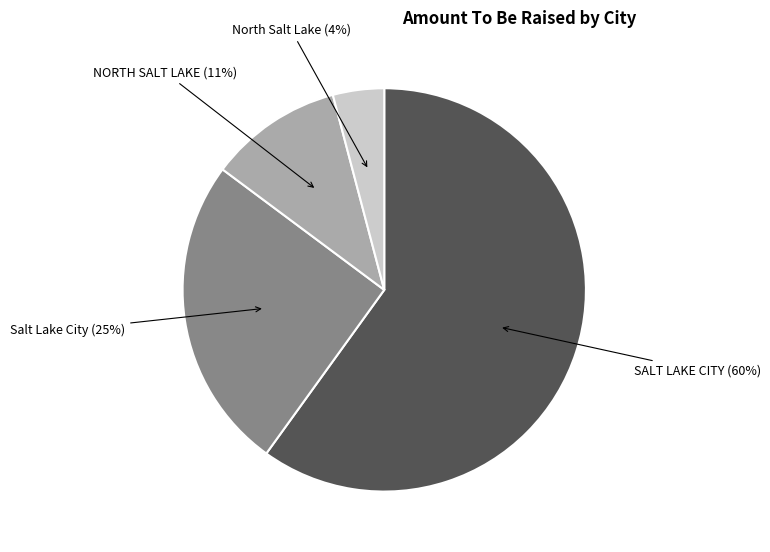

Is there a majority slice in this chart?

Yes